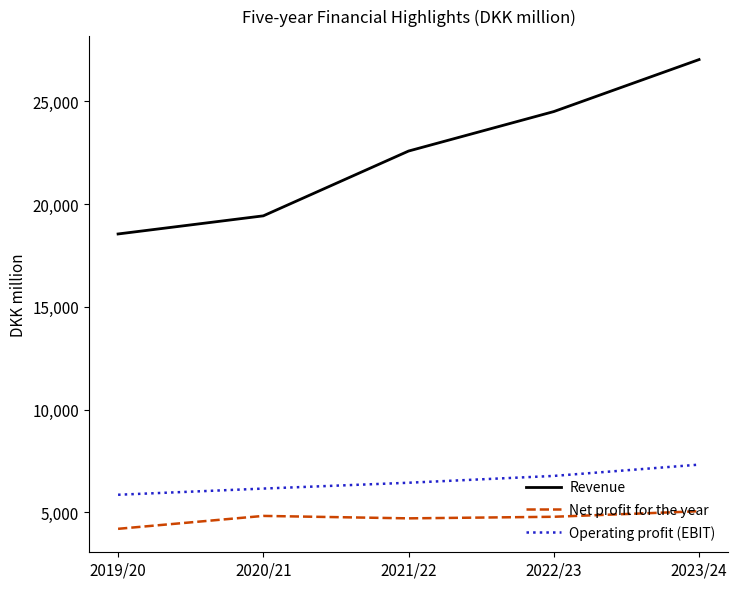

The Operating profit (EBIT) series shows 6155 at 2020/21. True or false?

True